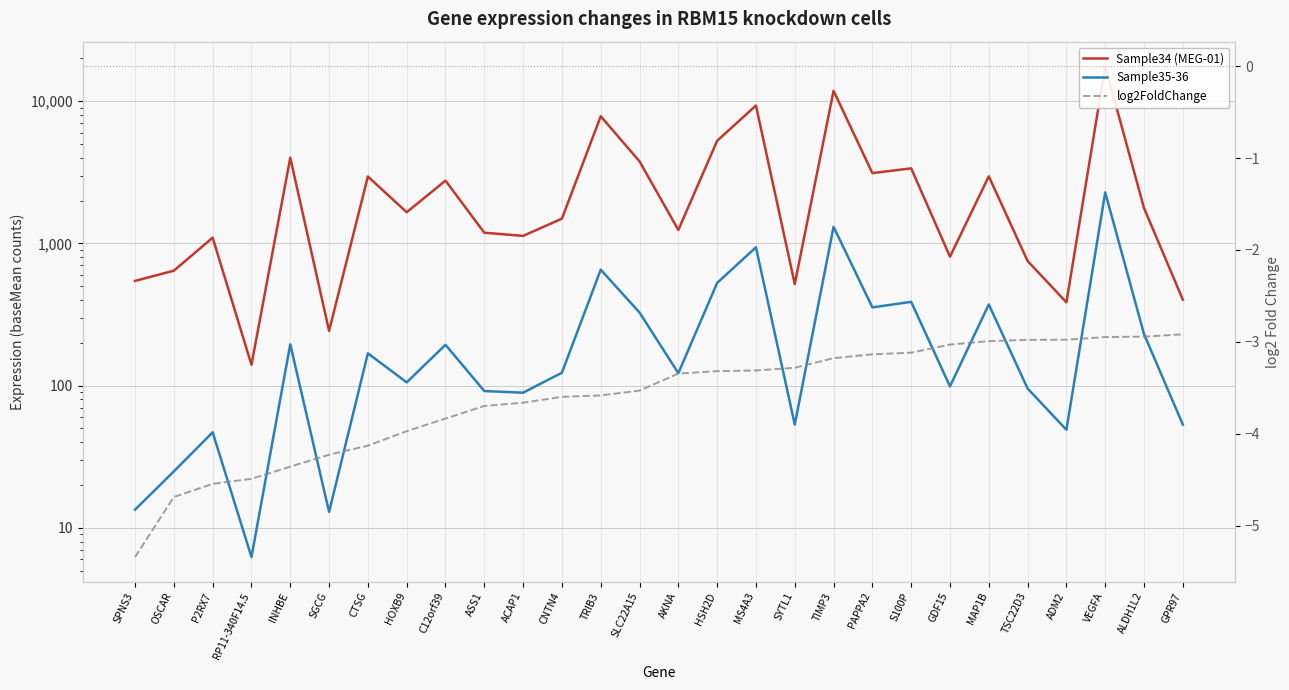

List the labels in order of Sample34 (MEG-01) value, largest first.

VEGFA, TIMP3, MS4A3, TRIB3, HSH2D, INHBE, SLC22A15, S100P, PAPPA2, MAP1B, CTSG, C12orf39, ALDH1L2, HOXB9, CNTN4, AKNA, ASS1, ACAP1, P2RX7, GDF15, TSC22D3, OSCAR, SPNS3, SYTL1, GPR97, ADM2, SGCG, RP11-340F14.5